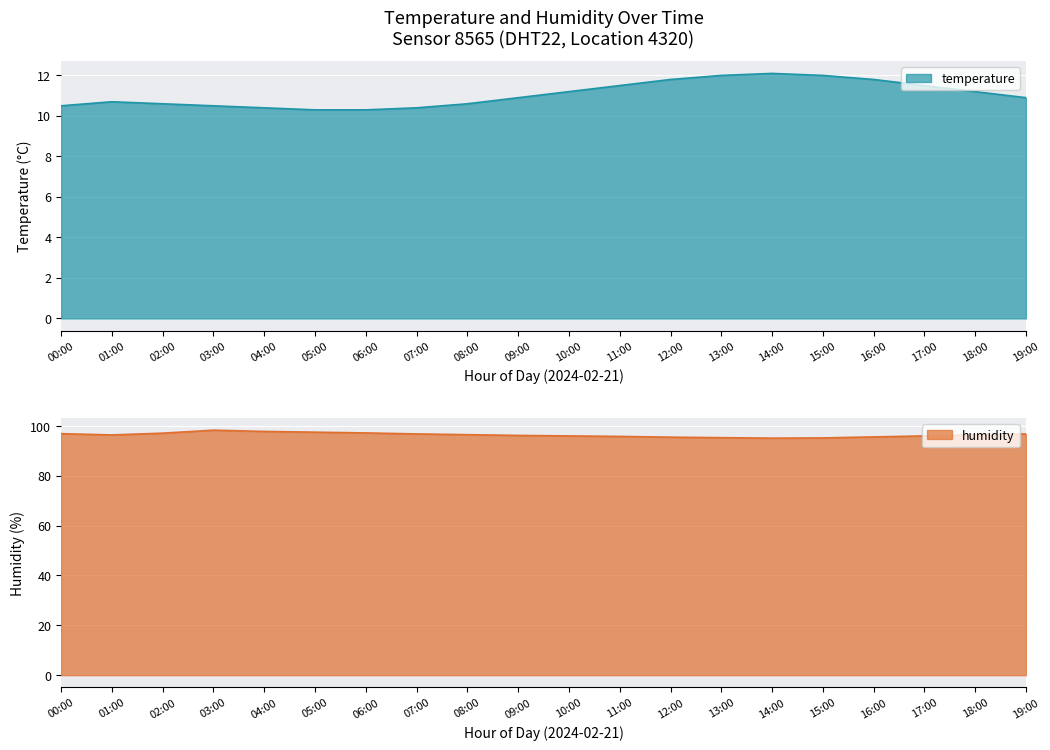

True or false: temperature has more than 2 points higher than both neighbors.

False